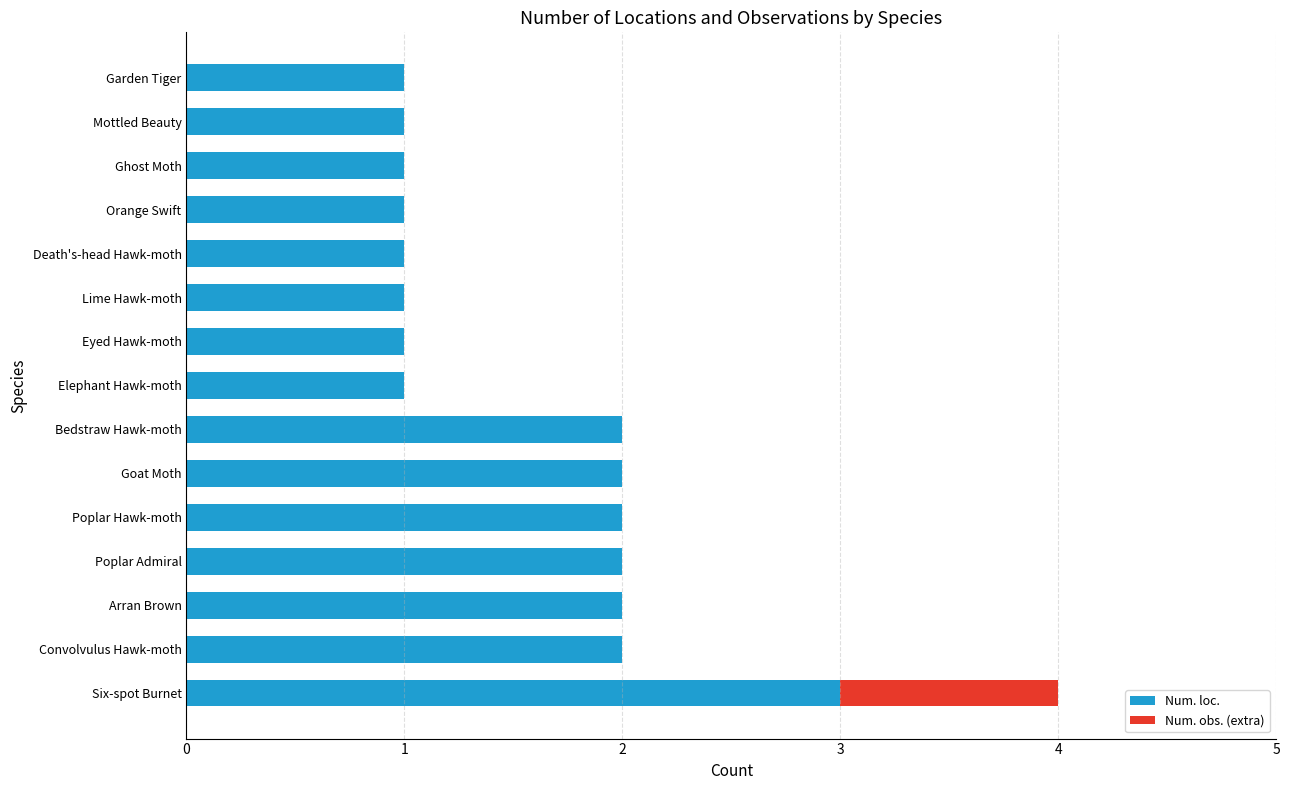

Is it true that Num. loc. equals 2 at Arran Brown?

True